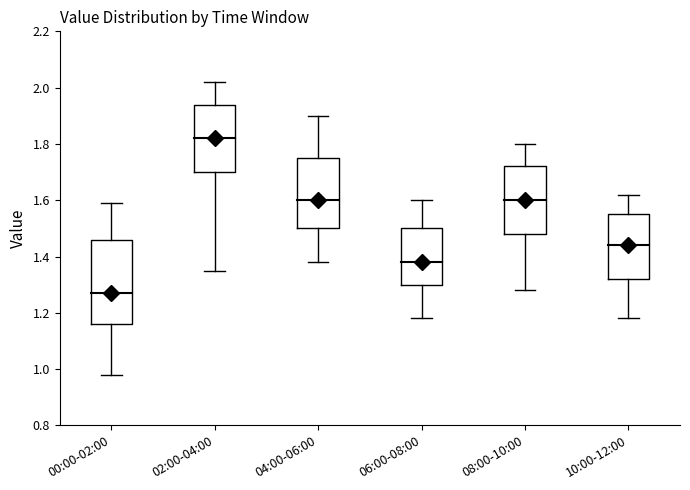

Reading left to right, read every box against the y-axis: the position of its median line, the range the box covers, and the ends of its whiskers. The values are not printed on the chart, so give them approximately, as read against the axis.

00:00-02:00: median 1.28, box 1.16 to 1.46, whiskers 0.98 to 1.60
02:00-04:00: median 1.82, box 1.70 to 1.94, whiskers 1.36 to 2.02
04:00-06:00: median 1.60, box 1.50 to 1.76, whiskers 1.38 to 1.90
06:00-08:00: median 1.38, box 1.30 to 1.50, whiskers 1.18 to 1.60
08:00-10:00: median 1.60, box 1.48 to 1.72, whiskers 1.28 to 1.80
10:00-12:00: median 1.44, box 1.32 to 1.56, whiskers 1.18 to 1.62